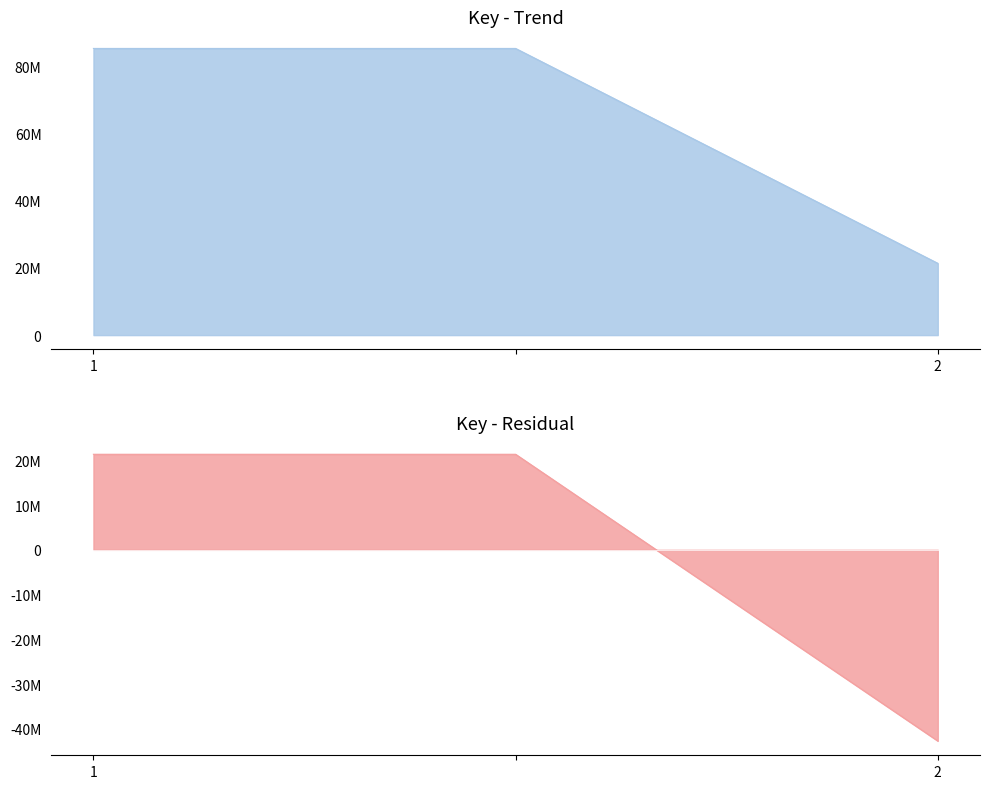

What is the average value?

64067260